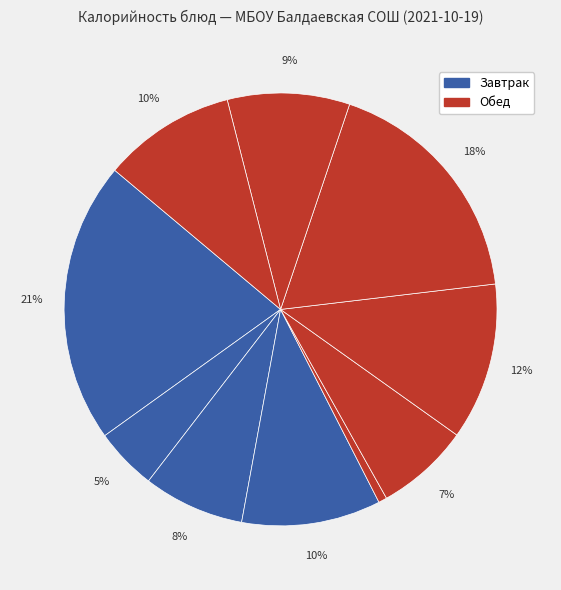

How many segments does this pie chart have?

10